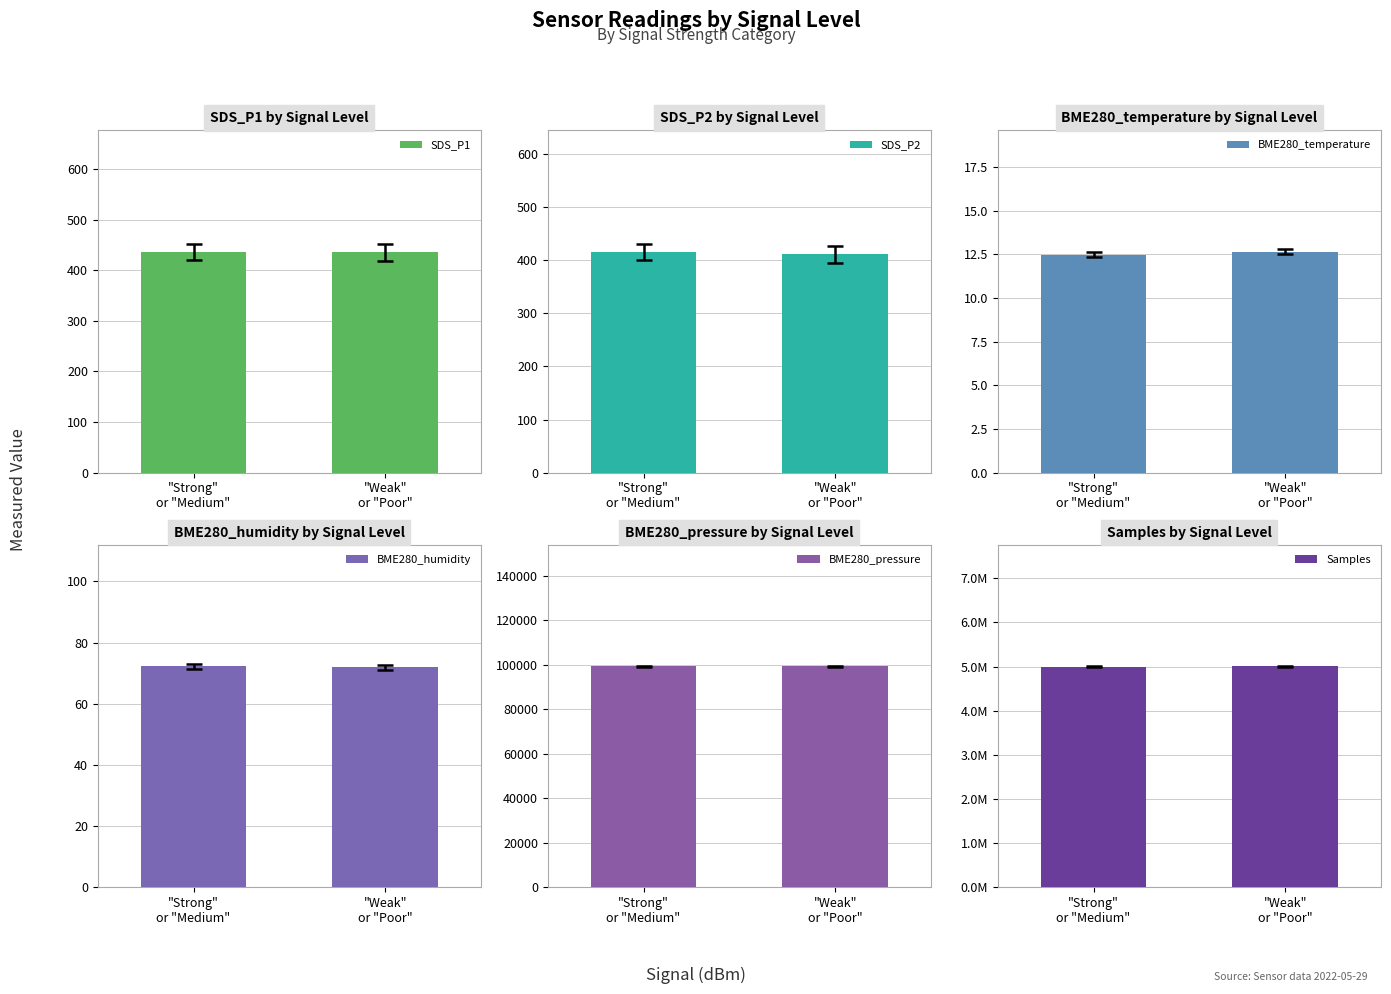

What is the label of the 2nd bar from the left?

"Weak"
or "Poor"